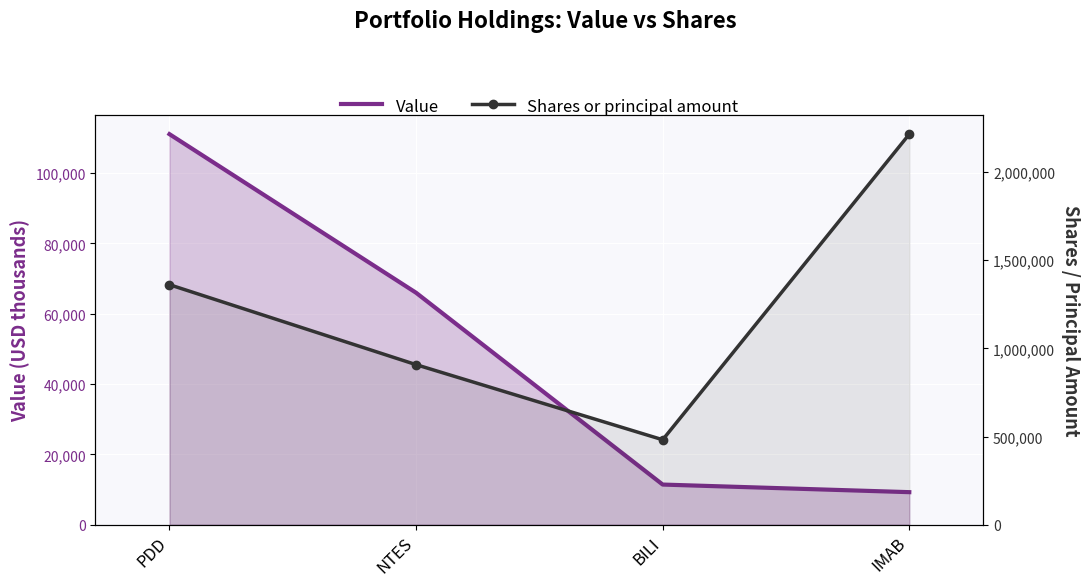

True or false: Shares or principal amount and Value intersect in this chart.

False